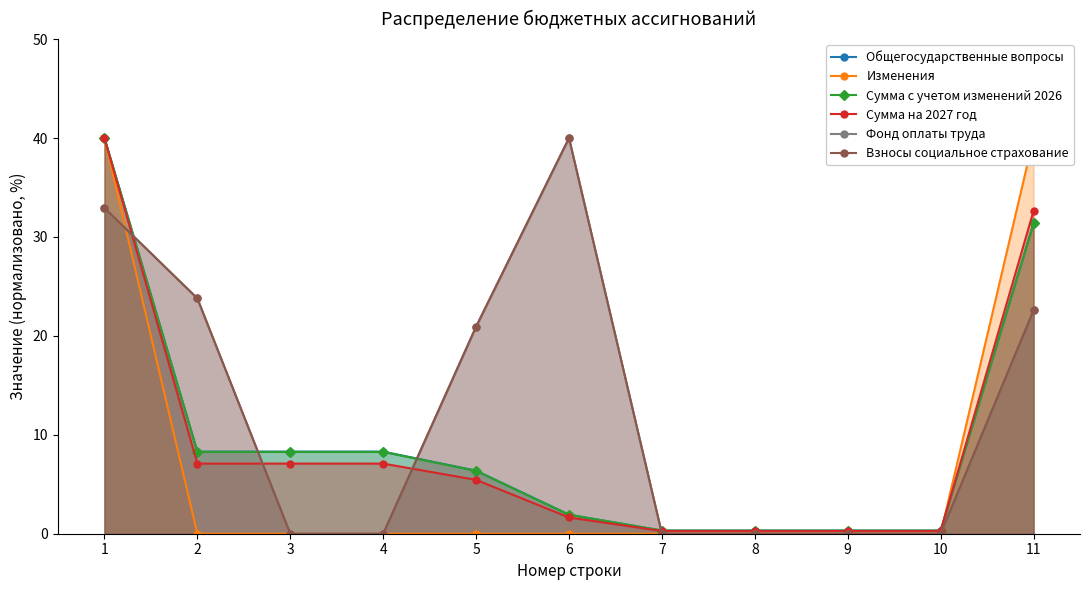

Rank the categories by Сумма с учетом изменений 2026 value from lowest to highest.

7, 8, 9, 10, 6, 5, 2, 3, 4, 11, 1